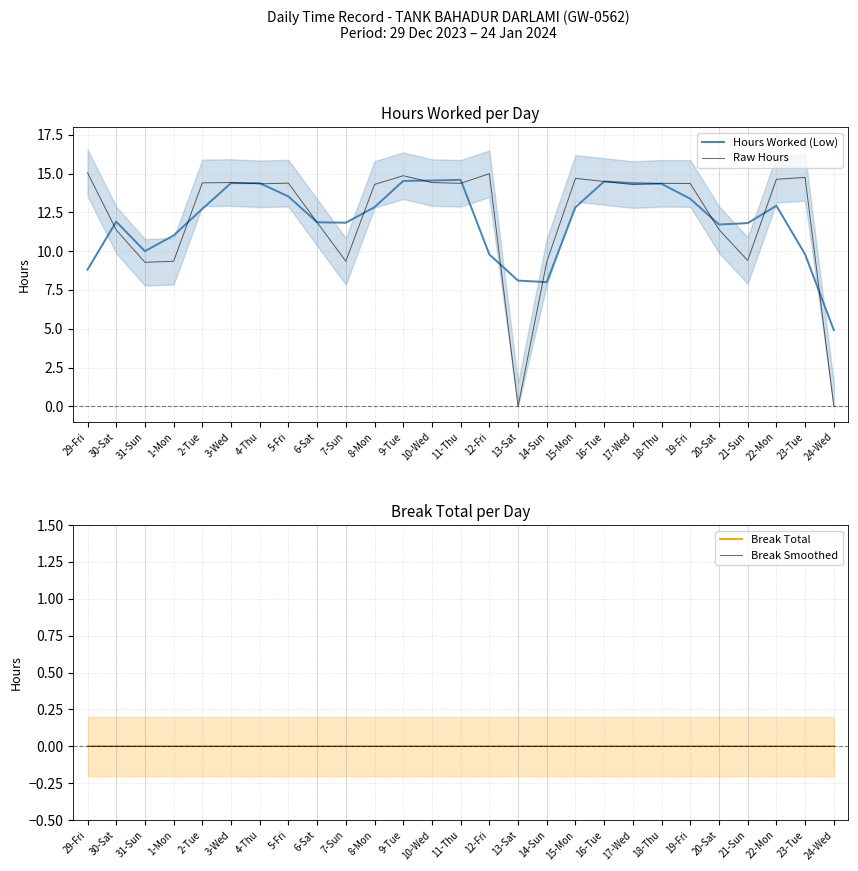

Does the chart display data point markers on the line(s)?

No